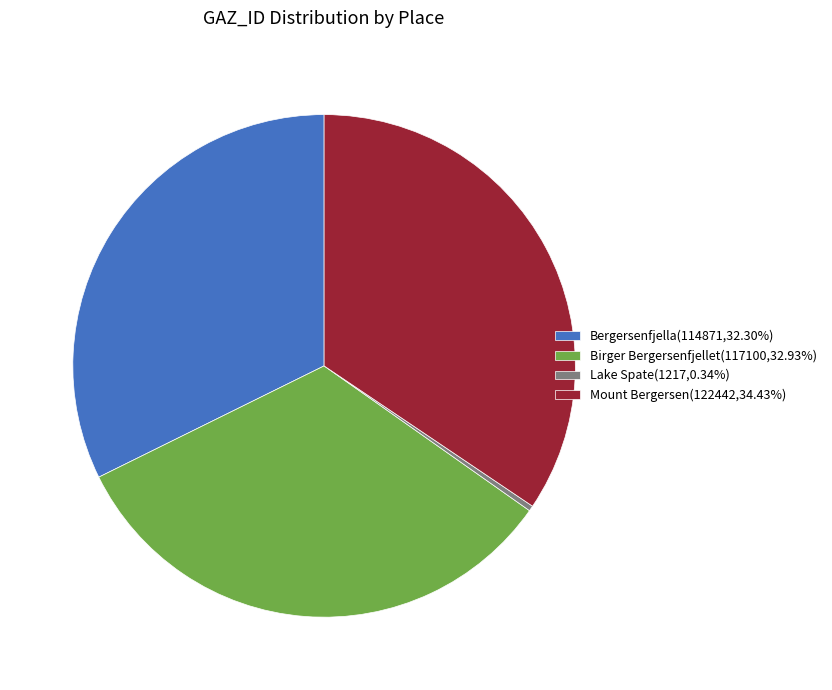

Combined, do Birger Bergersenfjellet(117100,32.93%) and Mount Bergersen(122442,34.43%) account for over 50%?

Yes